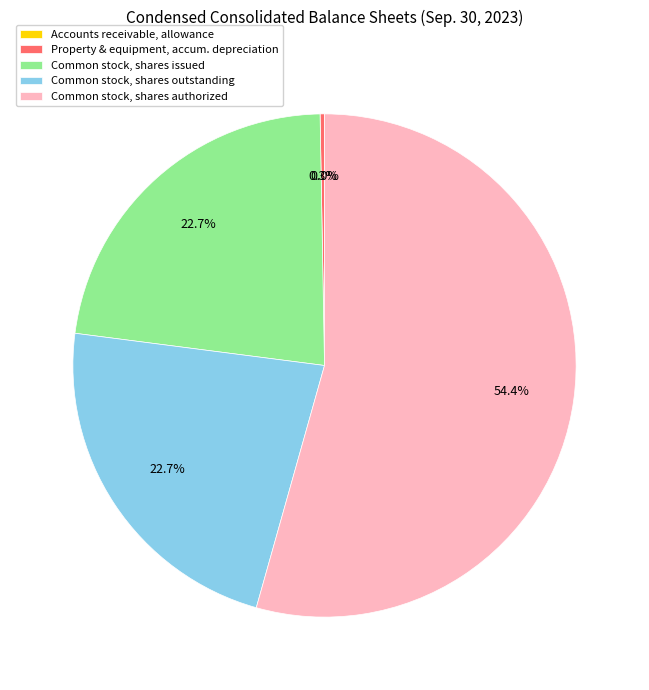

Which slice is the largest?

Common stock, shares authorized